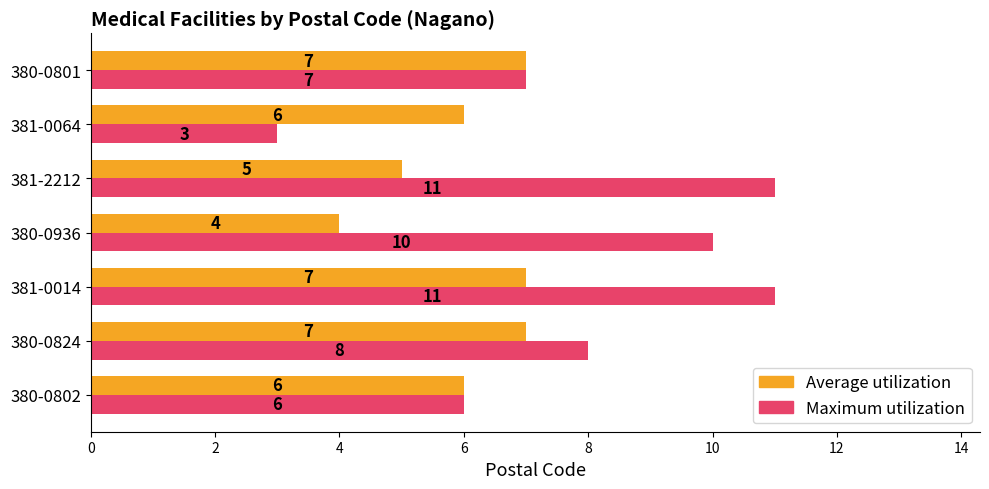

The value of Average utilization at 381-0064 is 11. True or false?

False